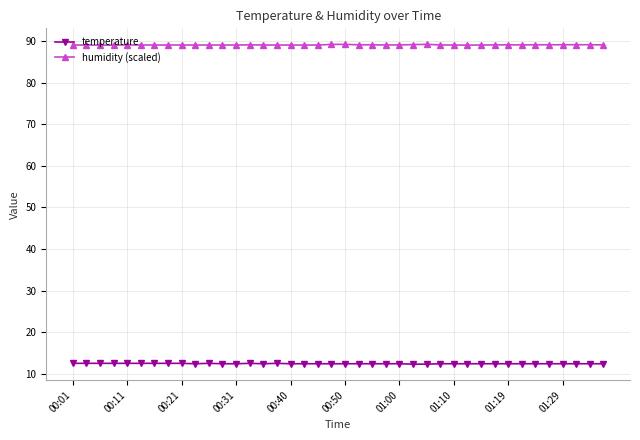

True or false: temperature has more than 1 points higher than both neighbors.

True